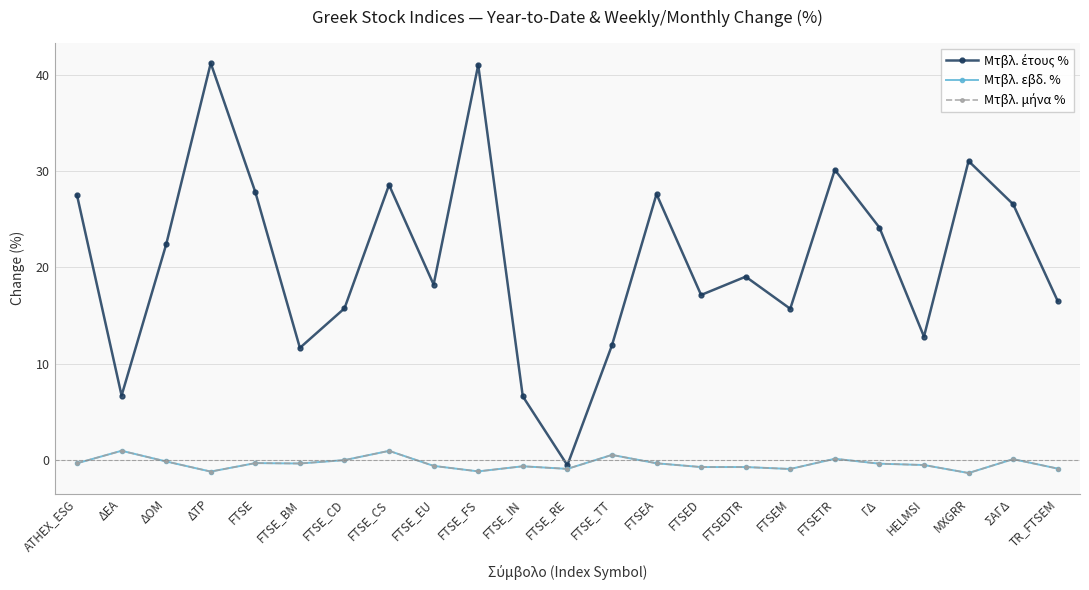

True or false: Μτβλ. εβδ. % and Μτβλ. μήνα % cross at least once.

False